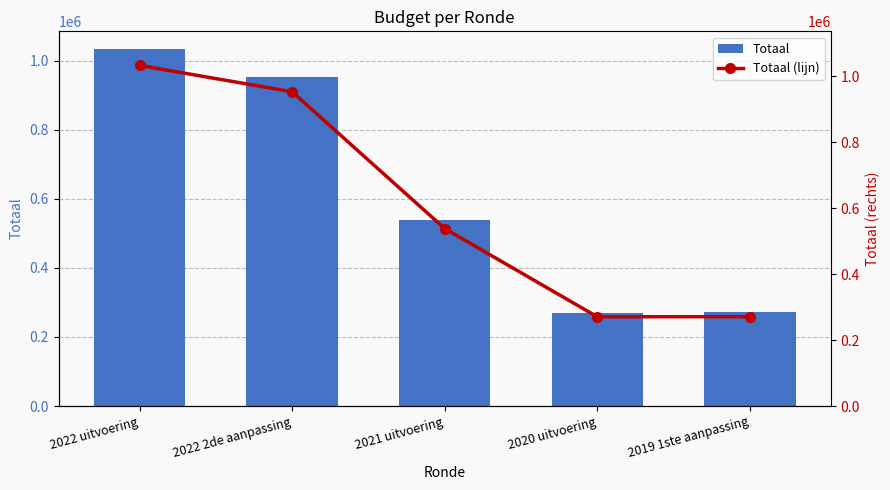

Is the value of Totaal (lijn) at 2021 uitvoering greater than the value of Totaal at 2019 1ste aanpassing?

Yes